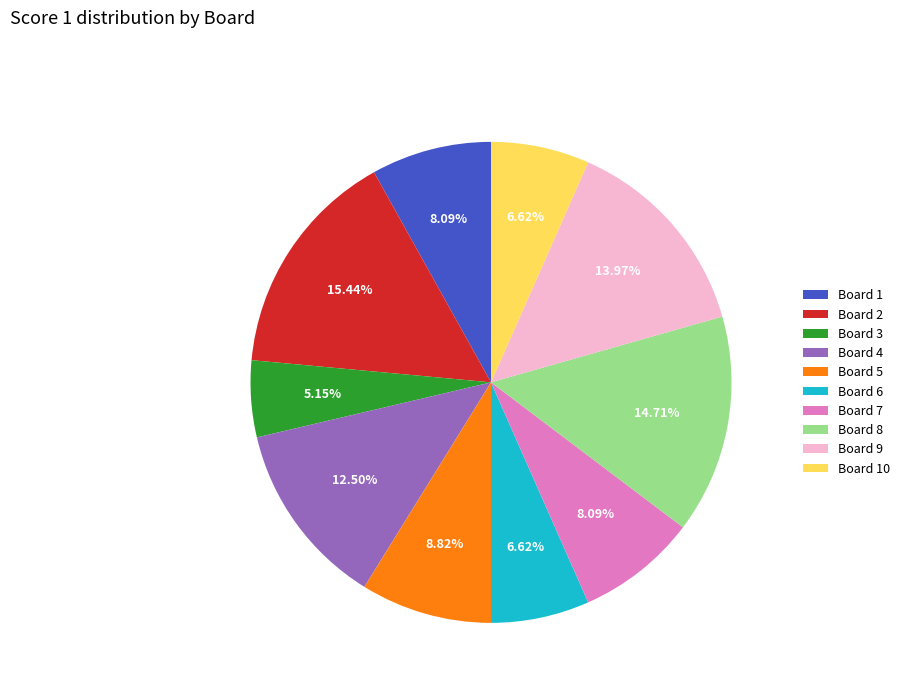

The Board 8 slice represents 15% of the pie. True or false?

True